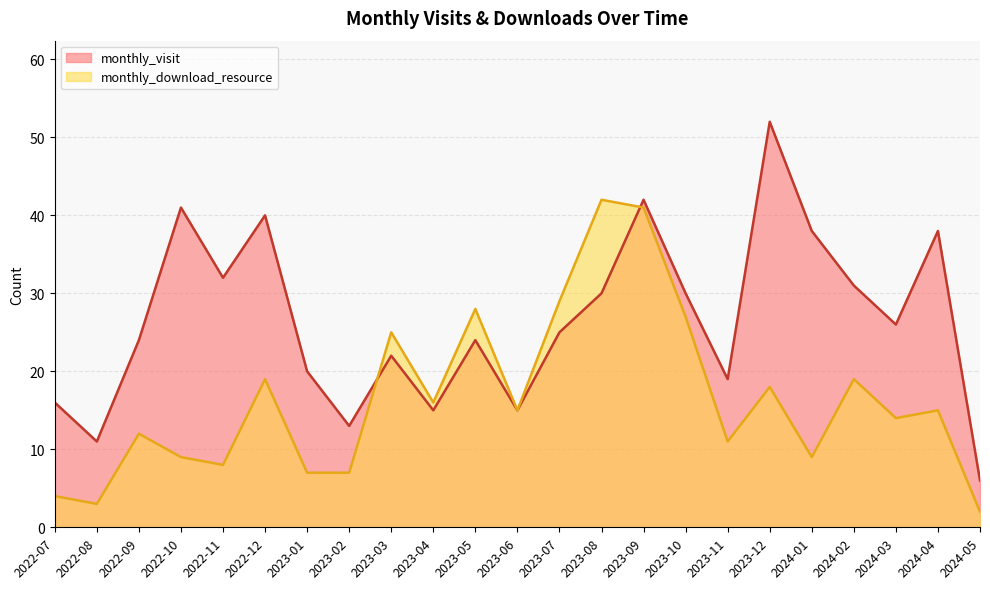

Does the chart display data point markers on the line(s)?

No